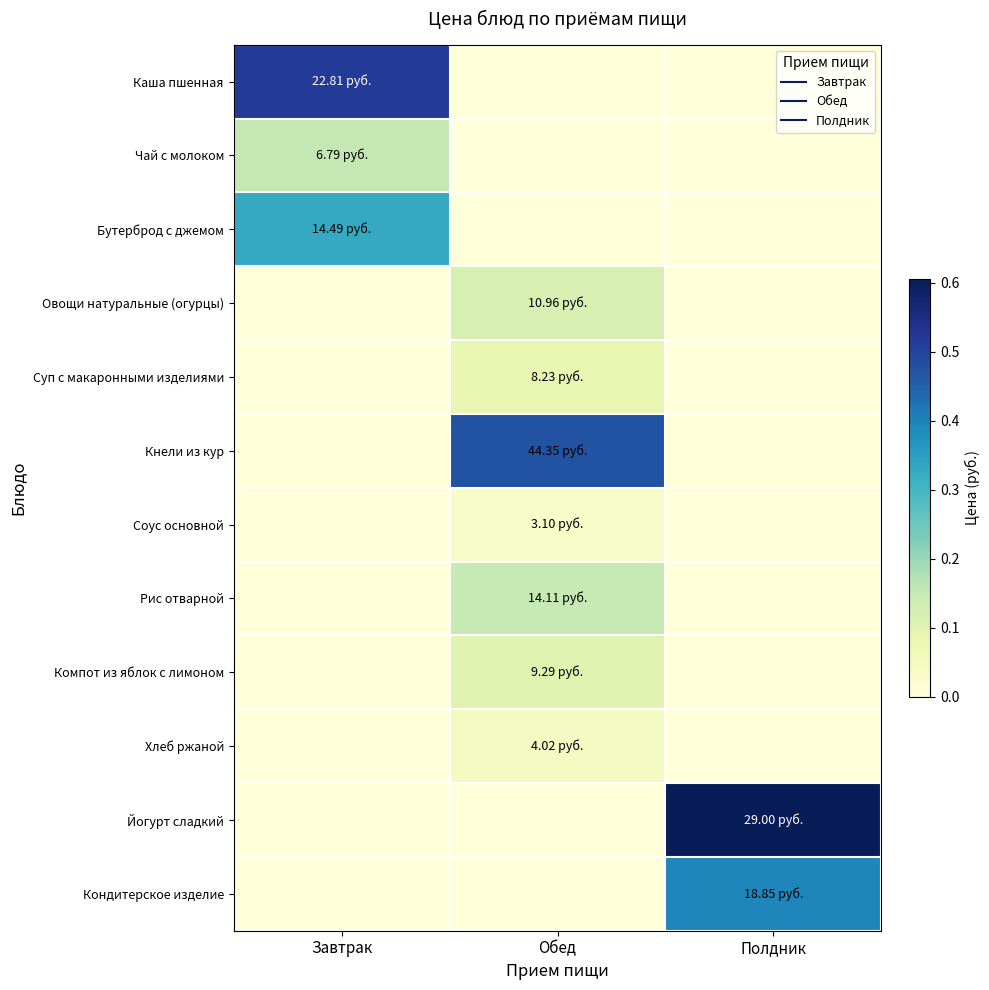

Rank the series by their maximum value, from lowest to highest.

Соус основной, Хлеб ржаной, Суп с макаронными изделиями, Компот из яблок с лимоном, Овощи натуральные (огурцы), Рис отварной, Чай с молоком, Бутерброд с джемом, Кондитерское изделие, Кнели из кур, Каша пшенная, Йогурт сладкий